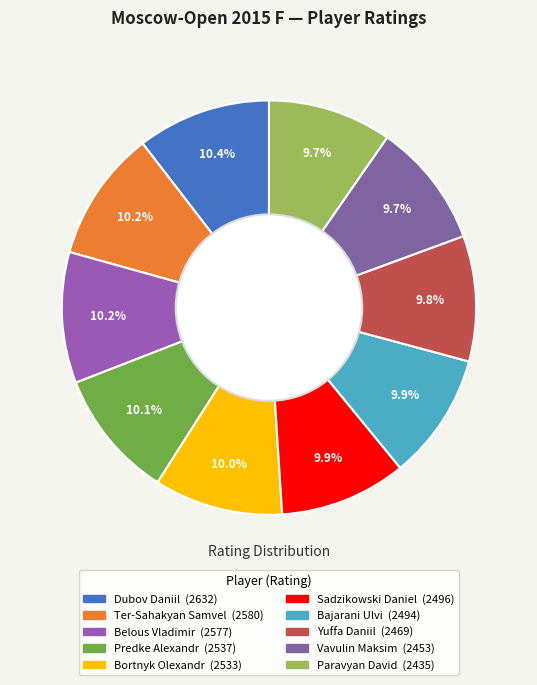

How many slices are in this pie chart?

10